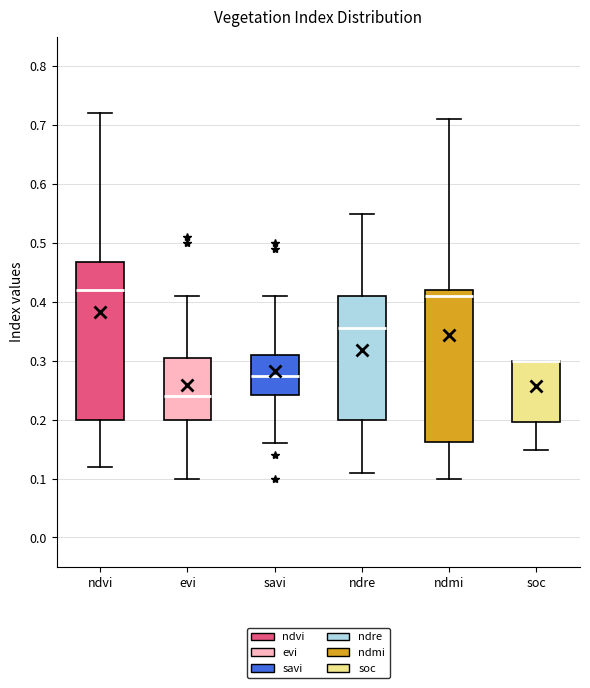

Where is the lower edge of the box for soc on the y-axis? The values are not printed on the chart, so give them approximately, as read against the axis.

0.20